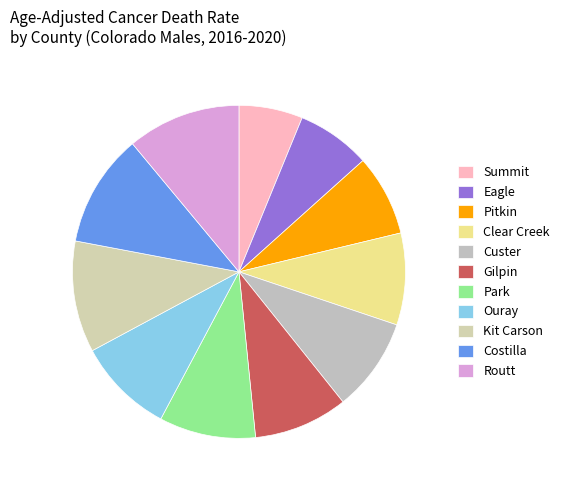

How many slices are in this pie chart?

11